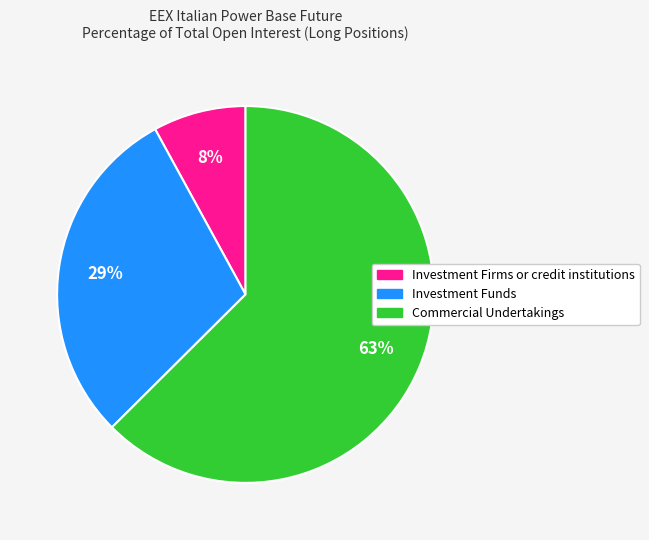

How many slices are in this pie chart?

3